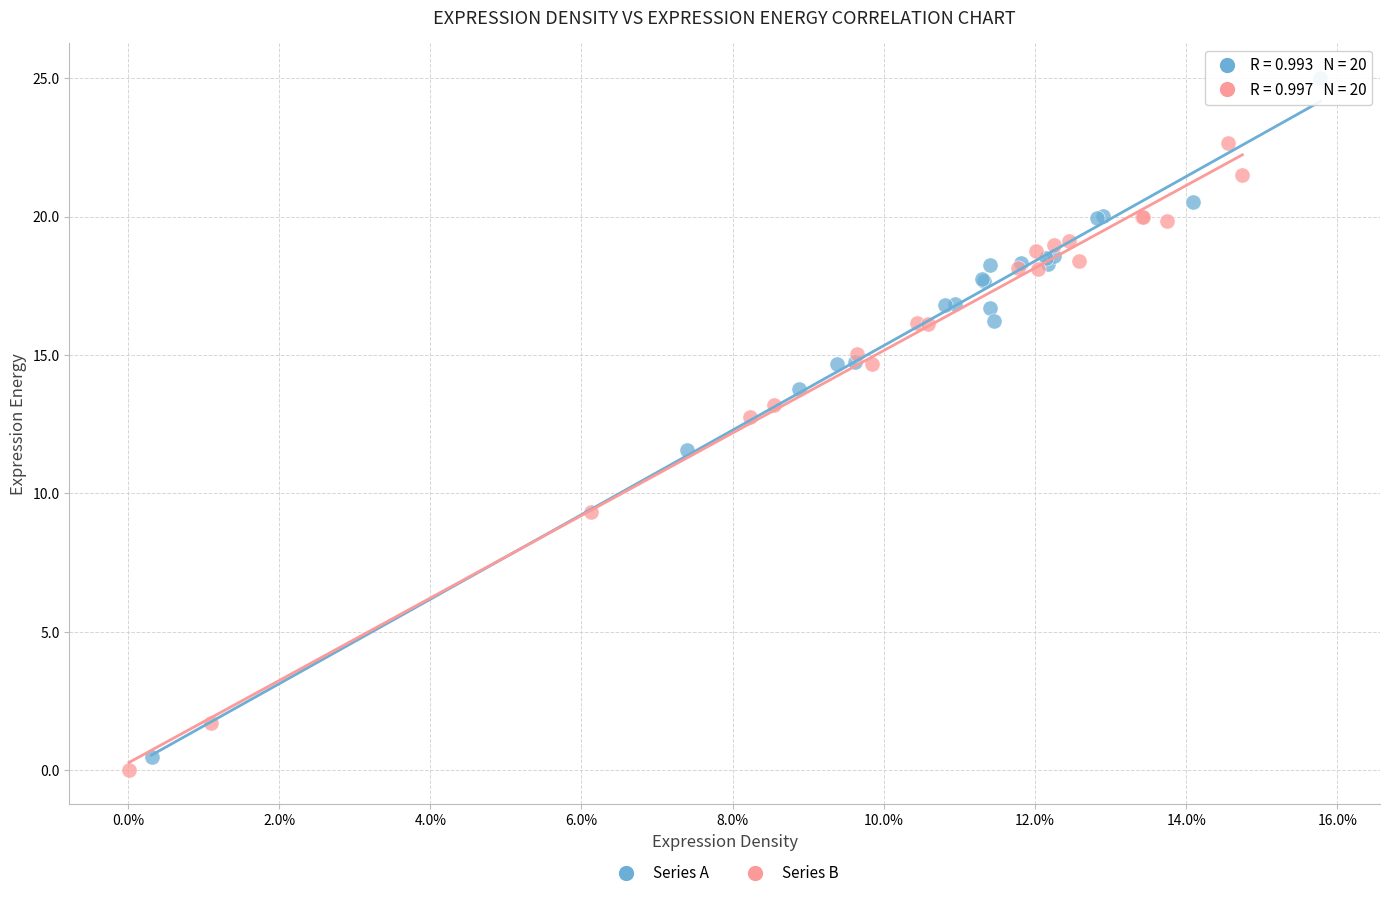

Which series contains the lowest Y value?

Series B